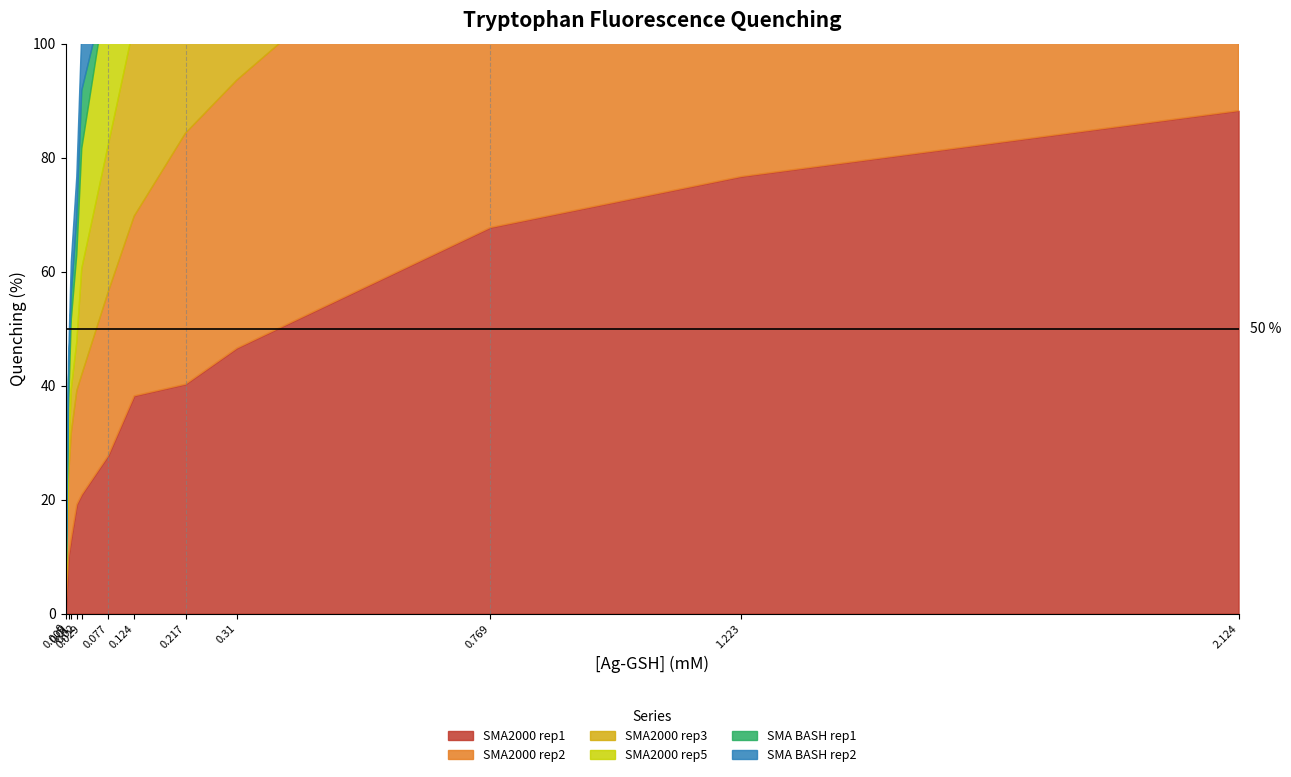

True or false: SMA2000 rep1 has more than 1 points higher than both neighbors.

False